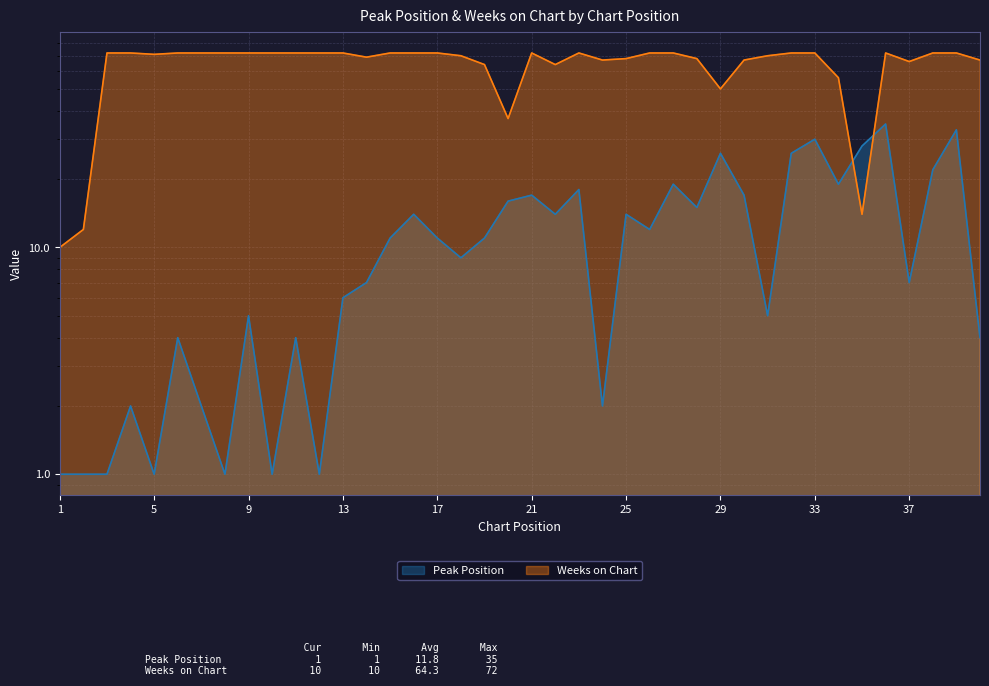

Where do Peak Position and Weeks on Chart first cross each other?

34 and 35